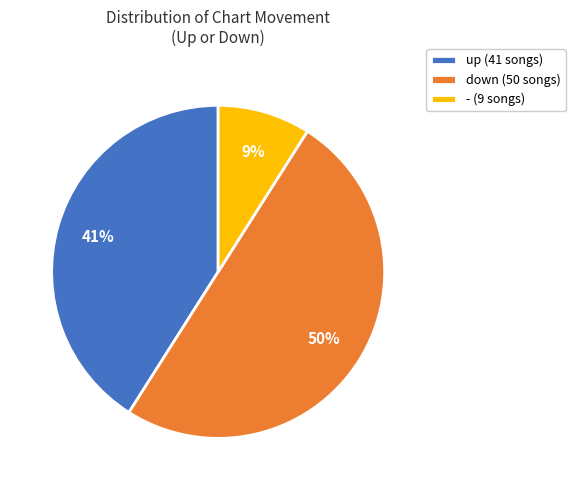

How many segments does this pie chart have?

3